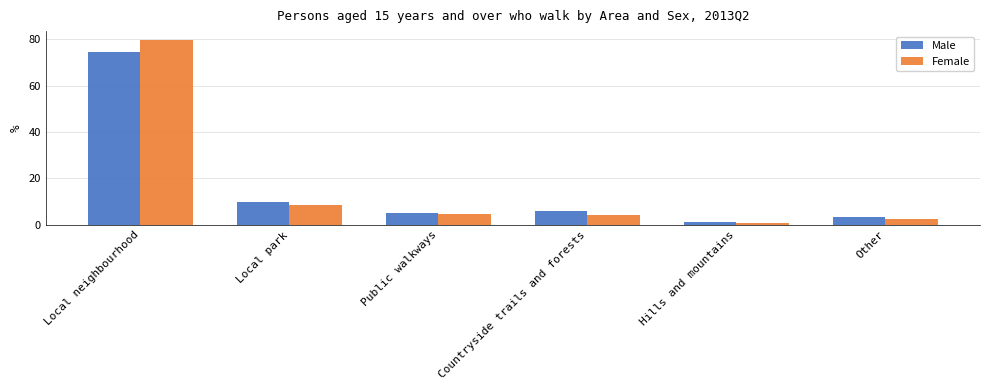

Reading left to right, list all the values displayed in this chart.

Male: 74.3	9.9	5.2	5.8	1.3	3.5
Female: 79.5	8.4	4.6	4.1	0.7	2.7